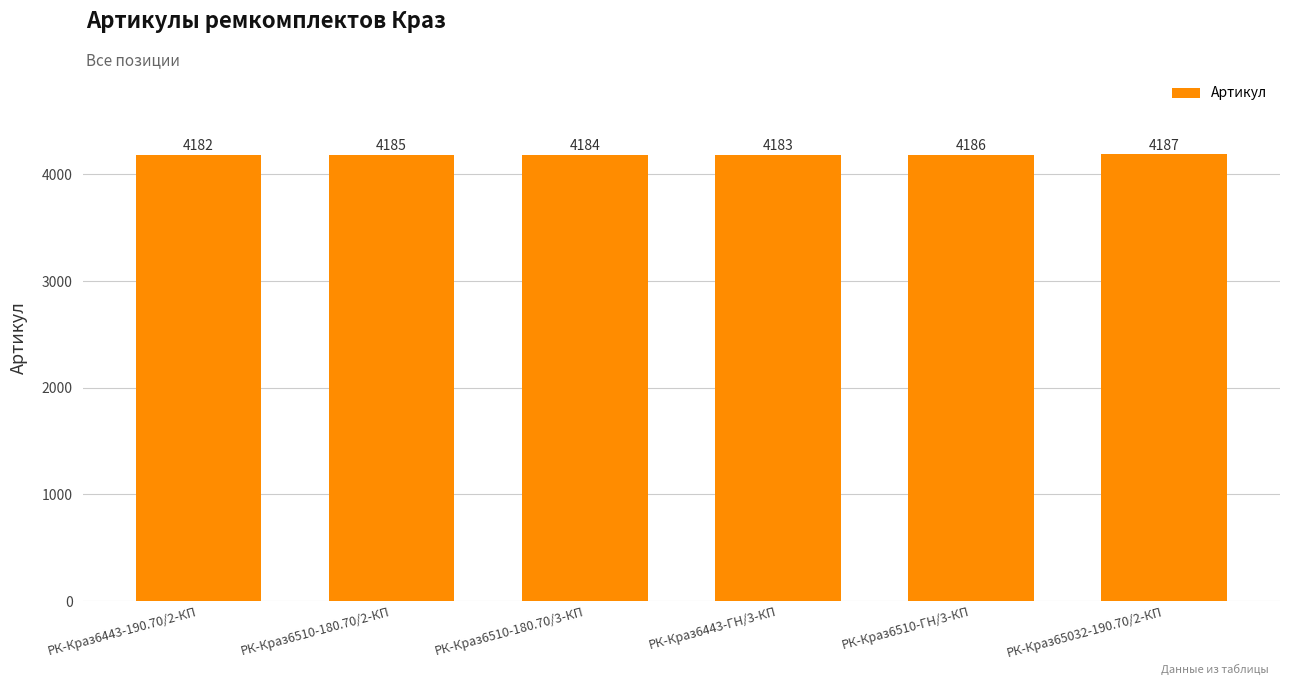

What position from the right is РК-Краз6443-190.70/2-КП?

6